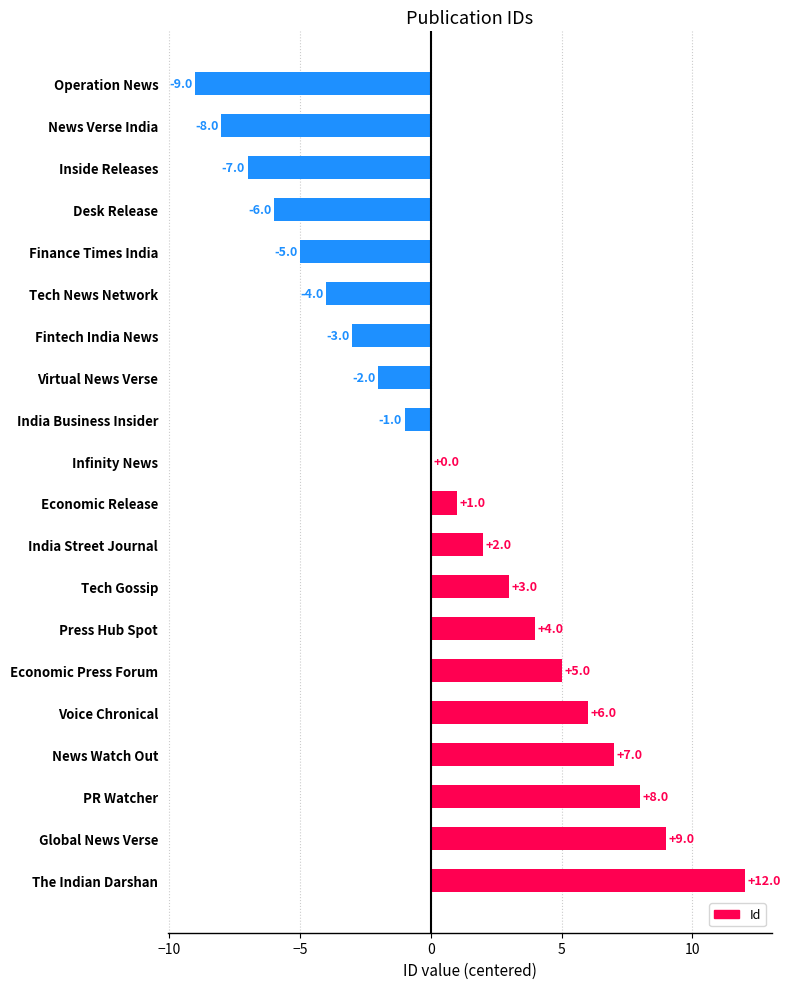

Are the bars grouped side by side (vs. stacked)?

No